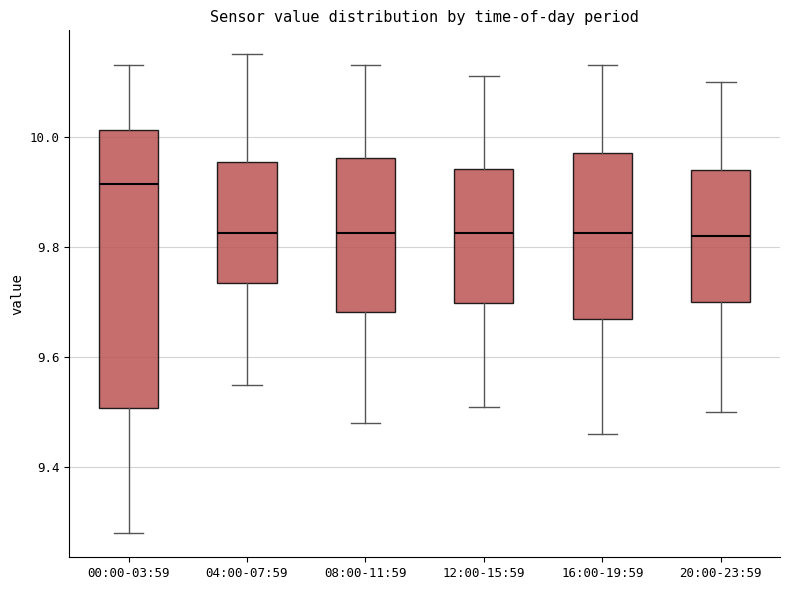

Which box has the highest median line?

00:00-03:59